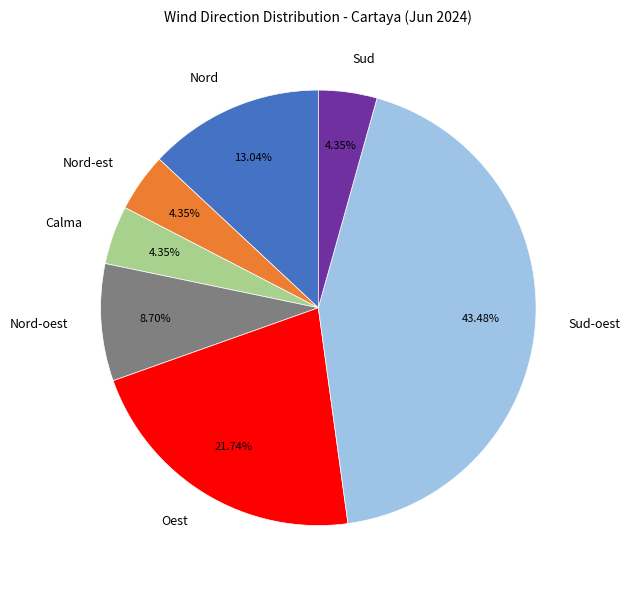

To the nearest percent, what is the combined percentage of Nord-est and Sud?

9%